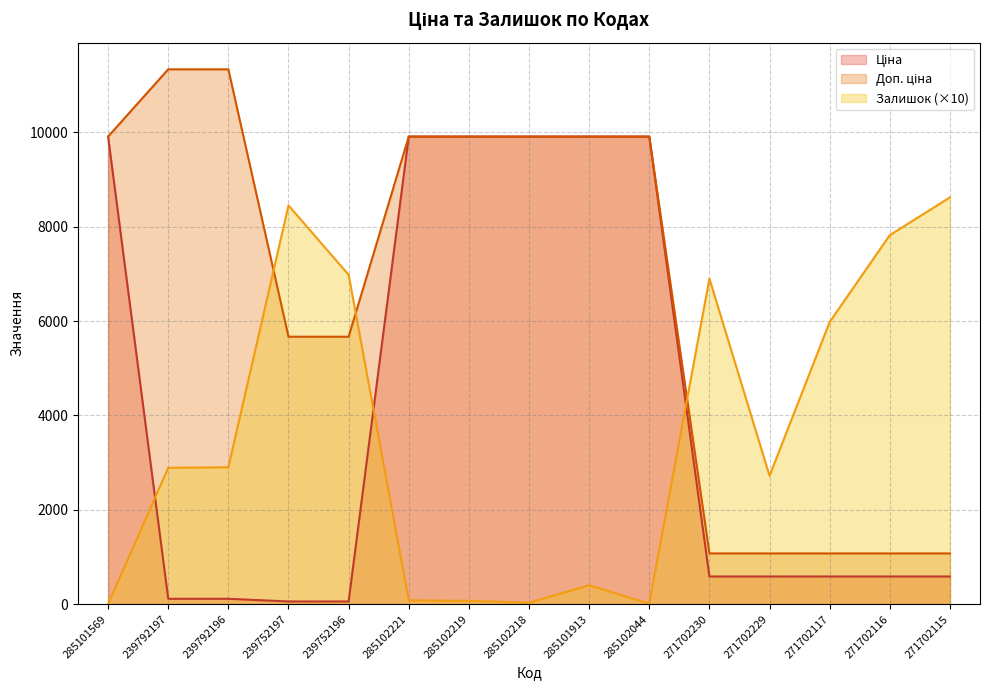

What is the value of the Доп. ціна point at the 5th from the left?

5667.0